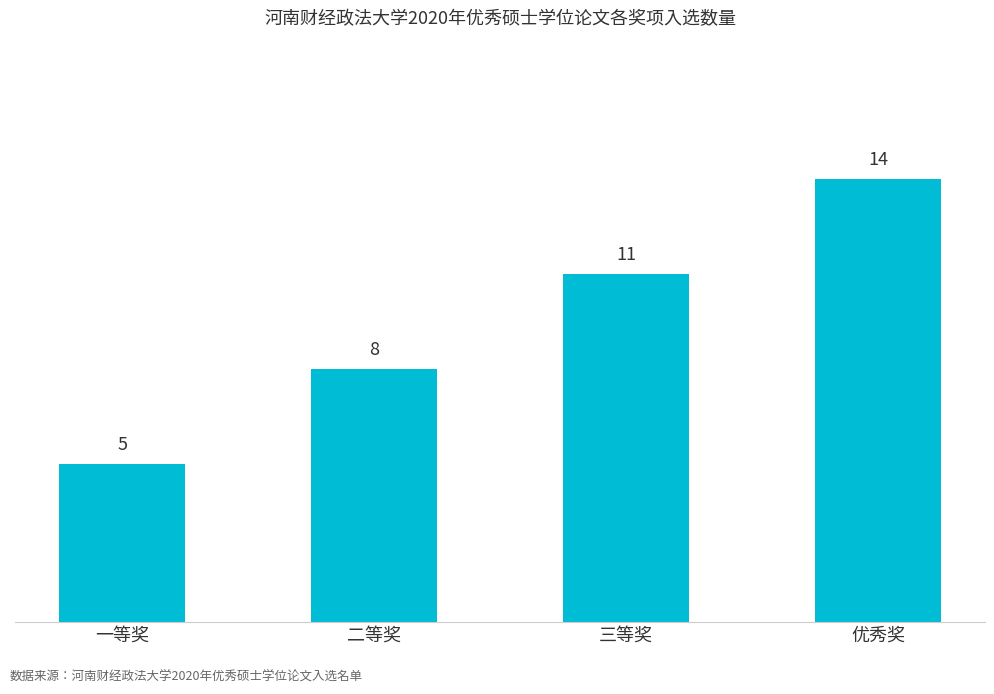

Is it true that the value at 二等奖 is 8?

True